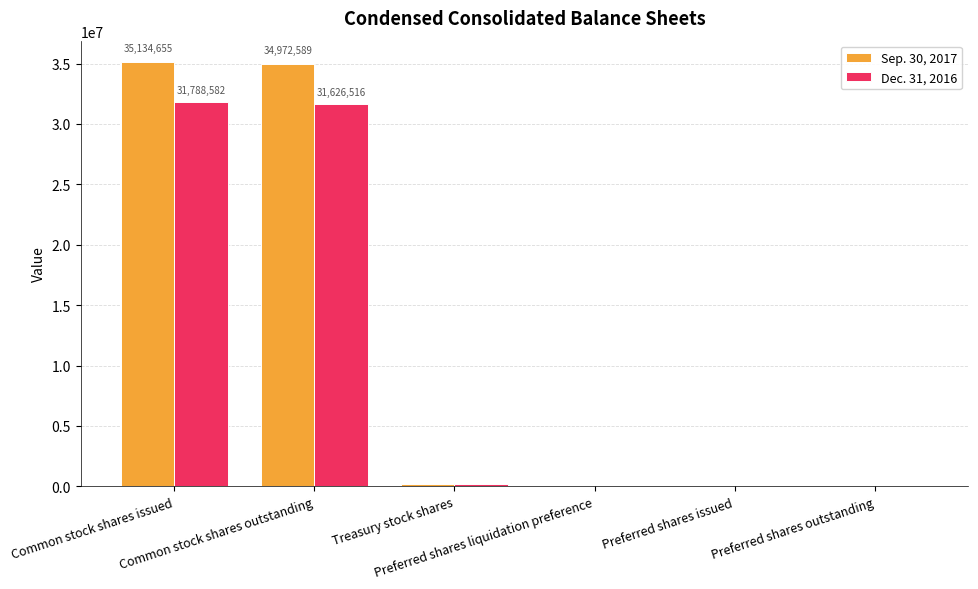

What is the average value of the Dec. 31, 2016 series?

10599024